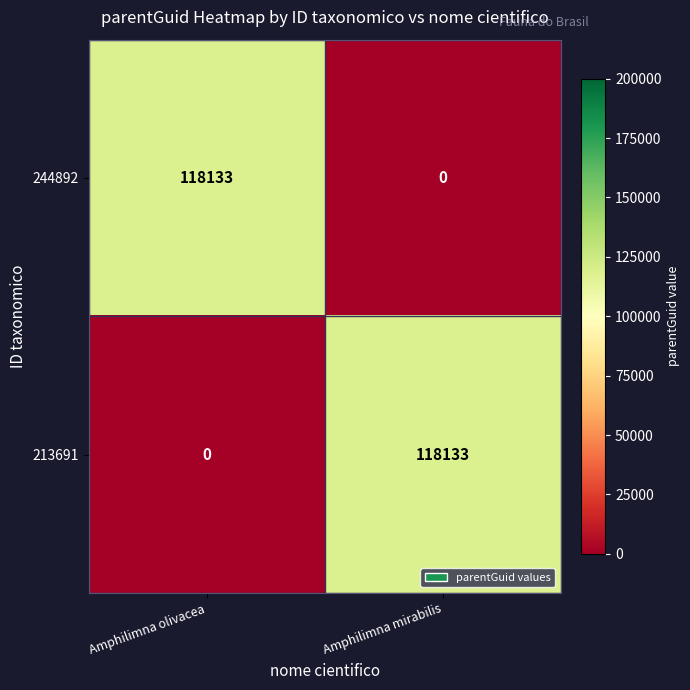

Where is 244892 nearest to the value 59066?

Amphilimna mirabilis